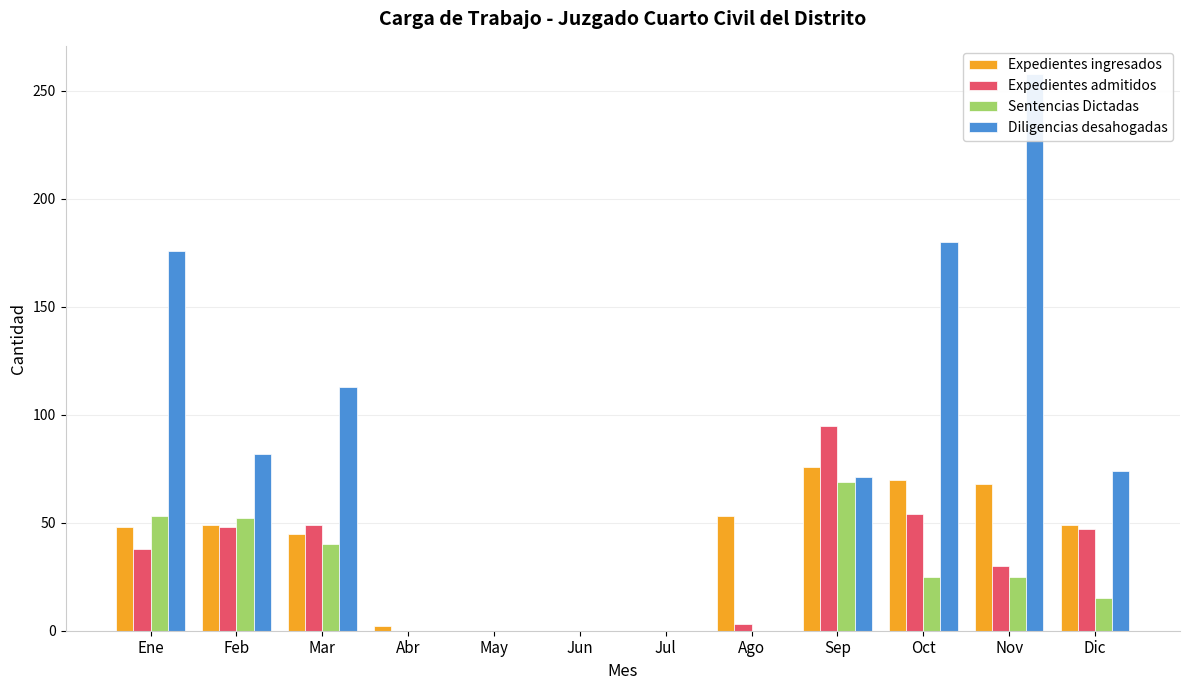

What is the difference between the Sentencias Dictadas values at Mar and Jun?

40